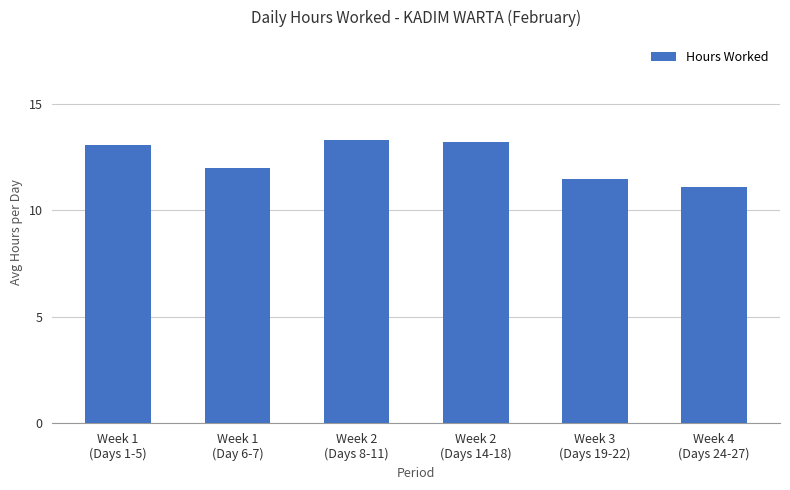

What is the value of the 5th bar from the left?

11.5